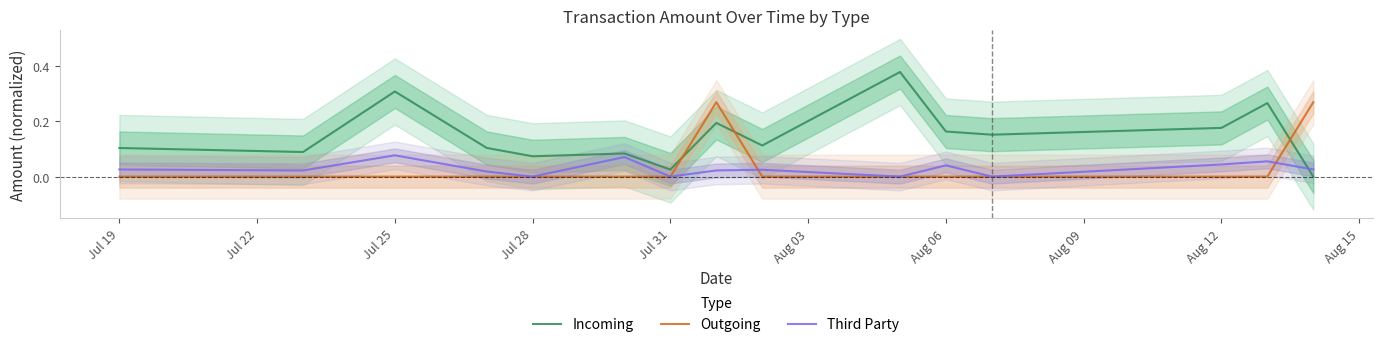

True or false: Incoming has a value of 0.0 at Jul 28.

False